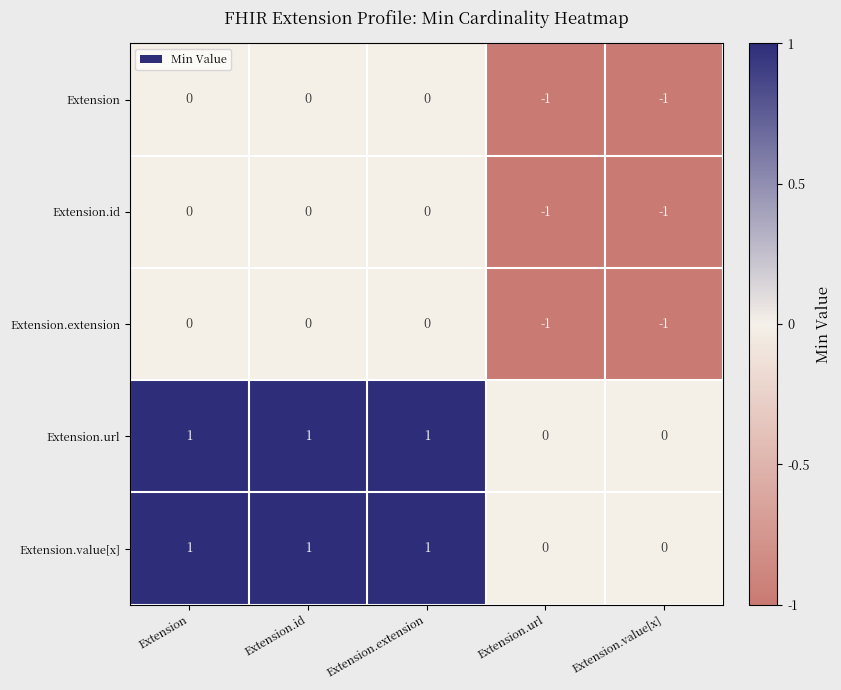

Is the value of Extension.url at Extension.id greater than the value of Extension at Extension.id?

Yes